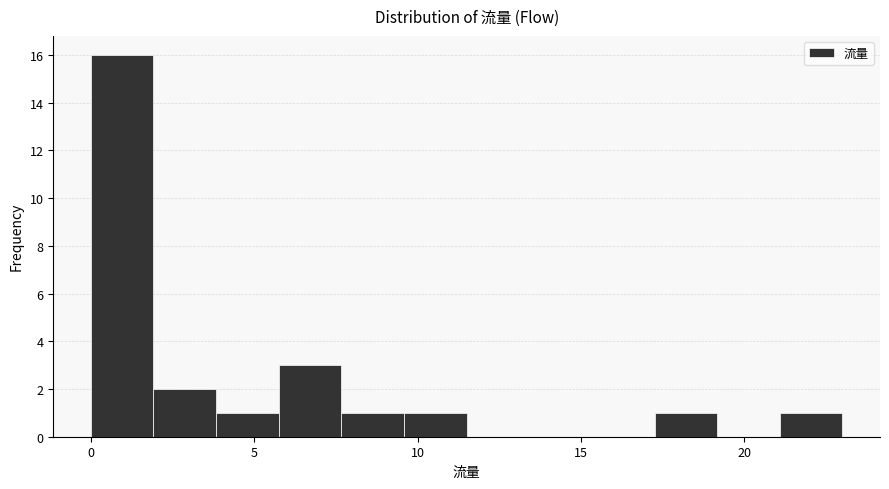

Read against the x-axis, roughly where is the centre of the tallest bar?

1.0